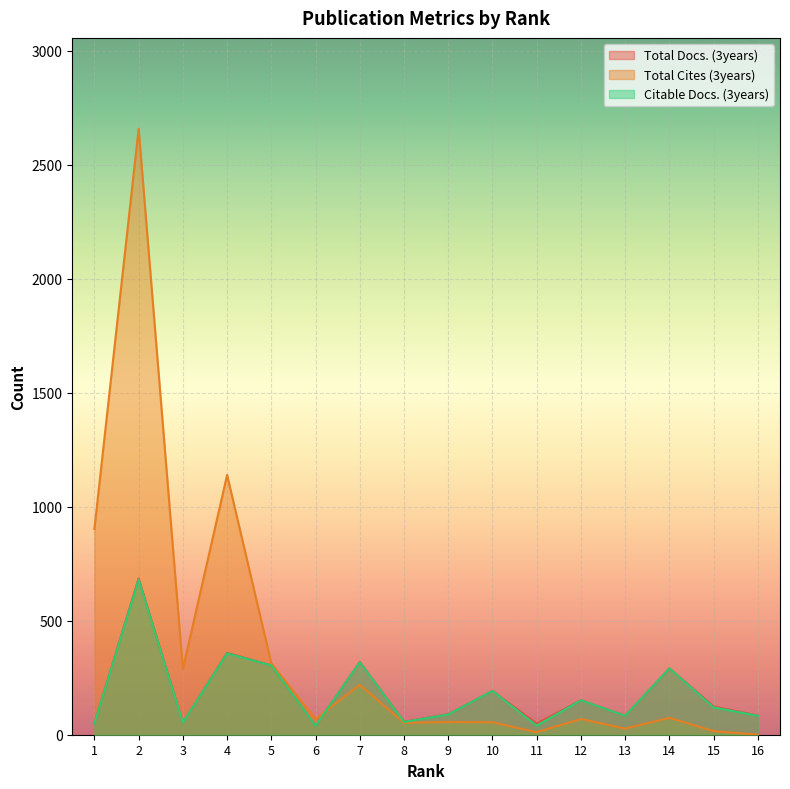

After their last crossing, which series has the higher values: Total Cites (3years) or Citable Docs. (3years)?

Citable Docs. (3years)